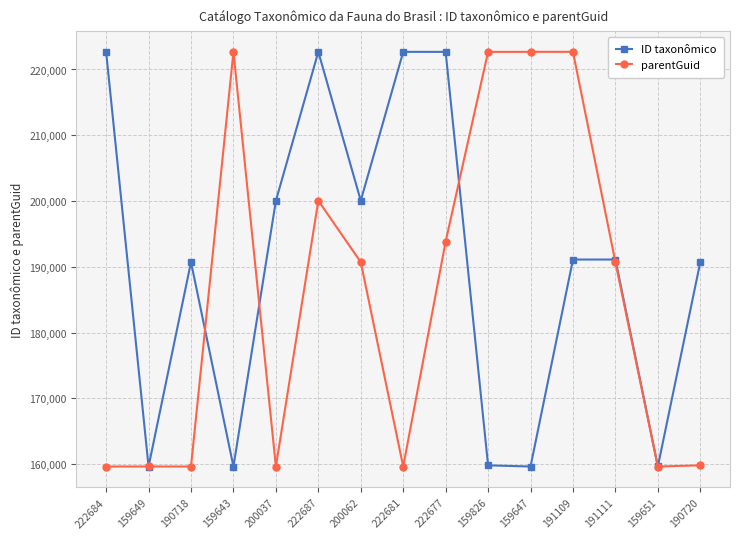

Where is the first local maximum for ID taxonômico?

190718